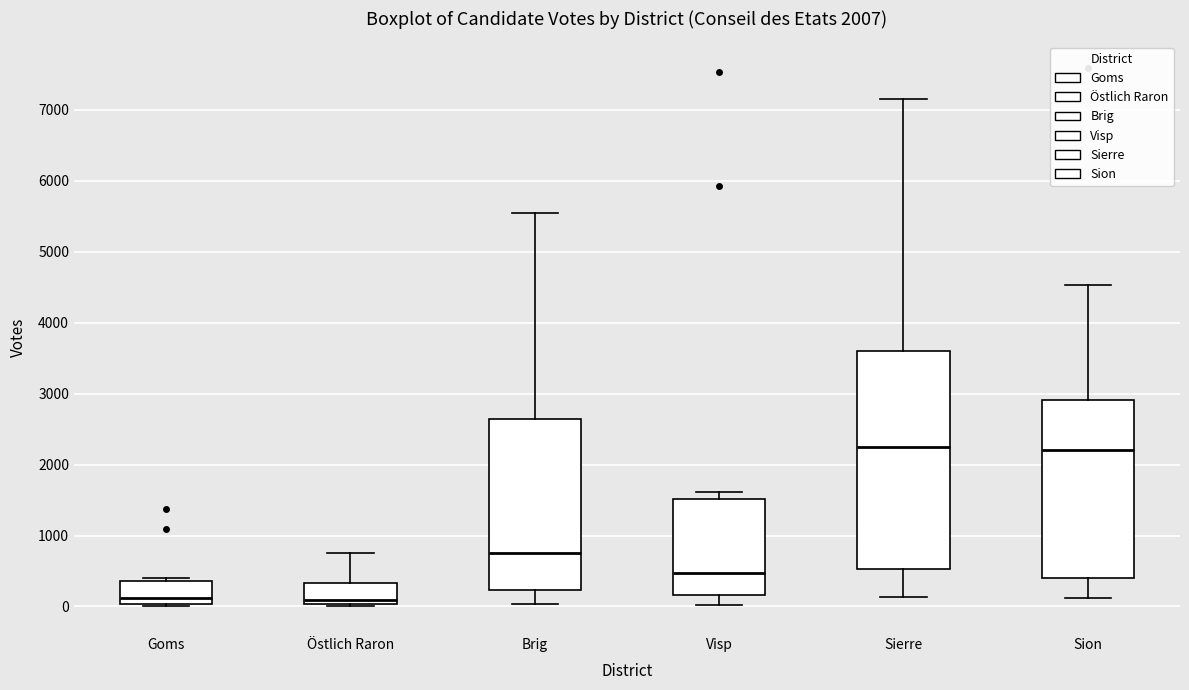

Which box is the tallest, from its lower edge to its upper edge?

Sierre